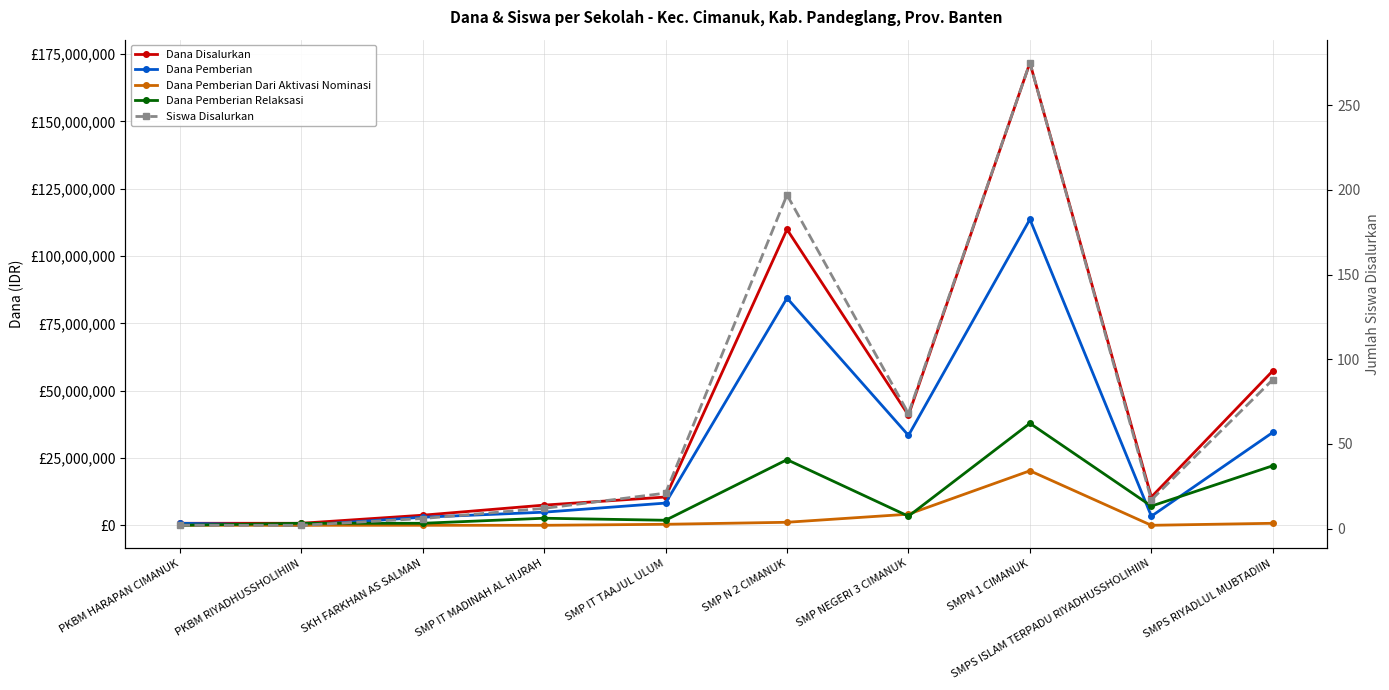

At how many categories does at least one series exceed 105604670?

2